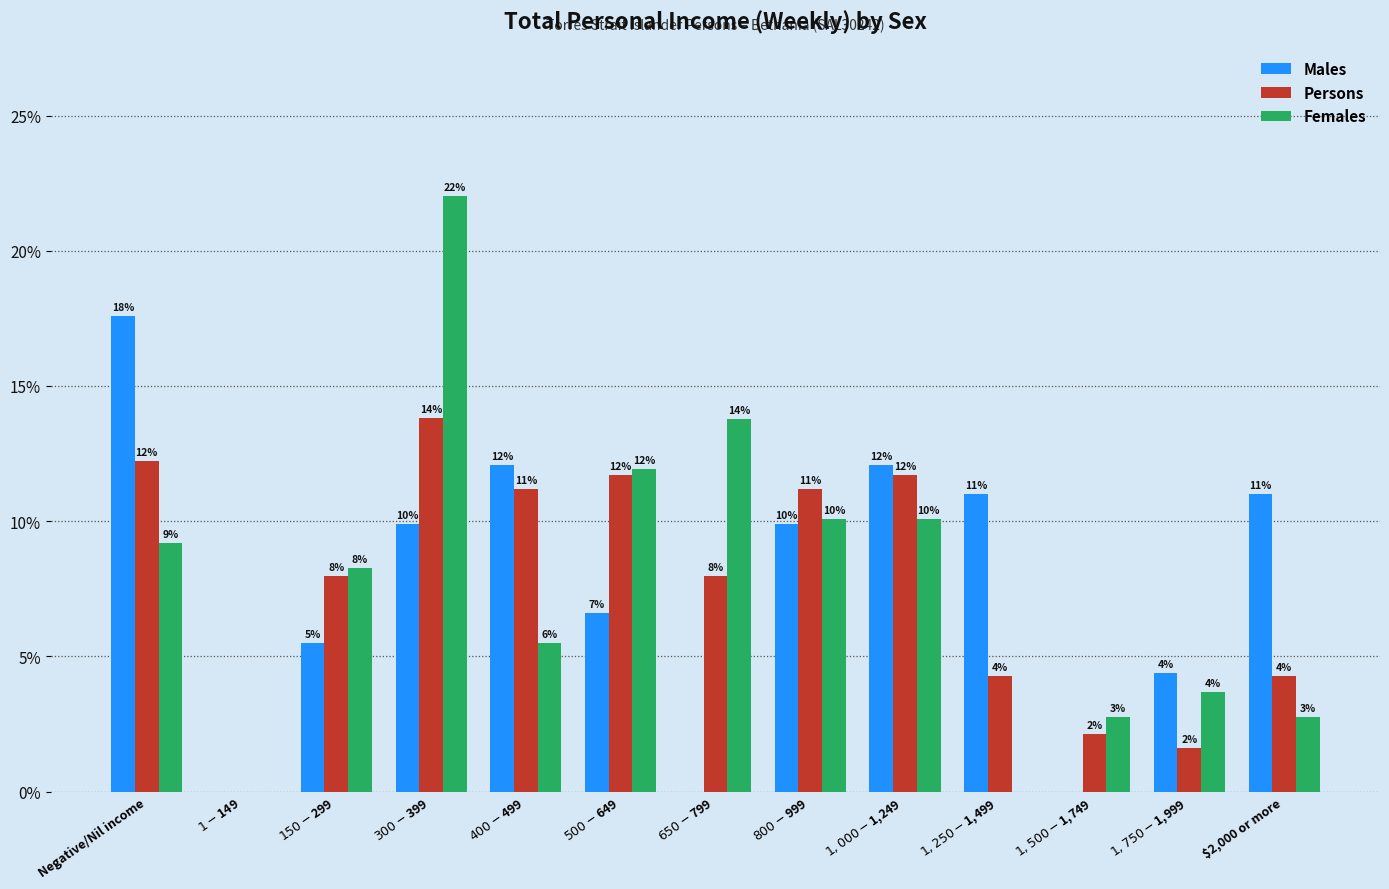

Does the chart contain stacked bars?

No